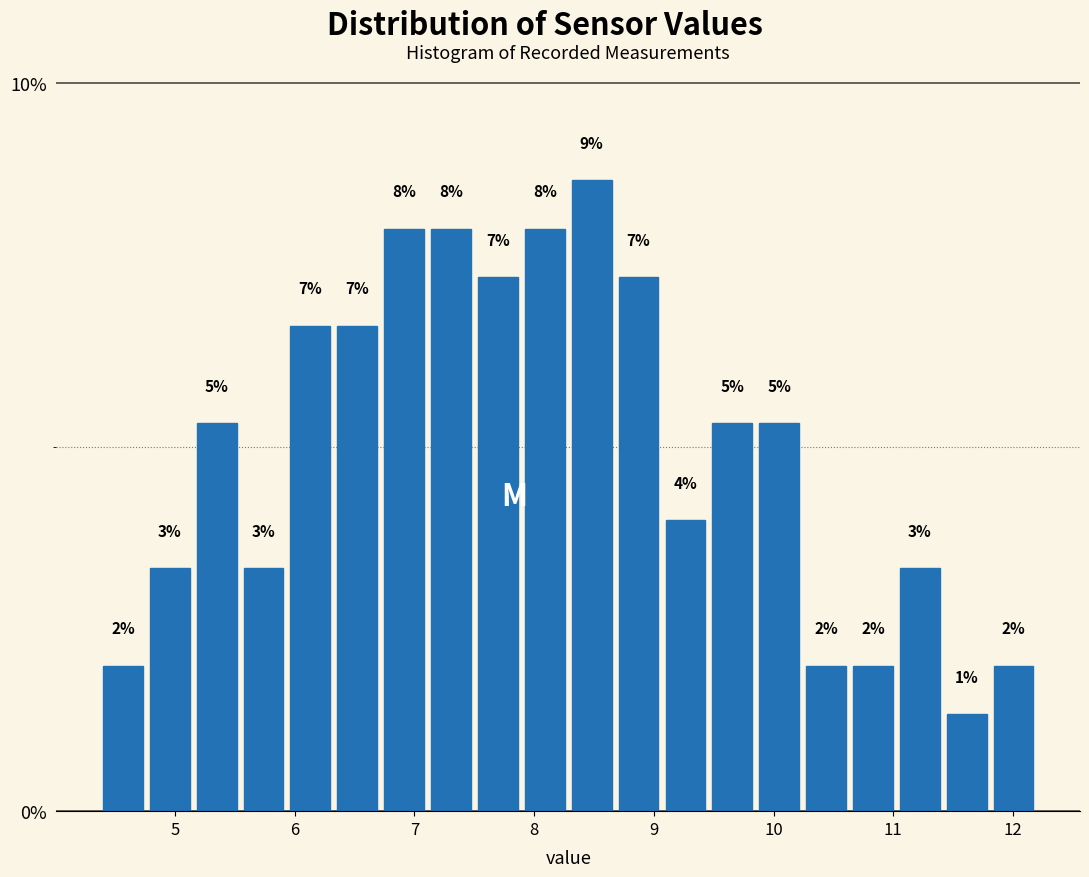

Read against the x-axis, roughly where is the centre of the tallest bar?

8.5